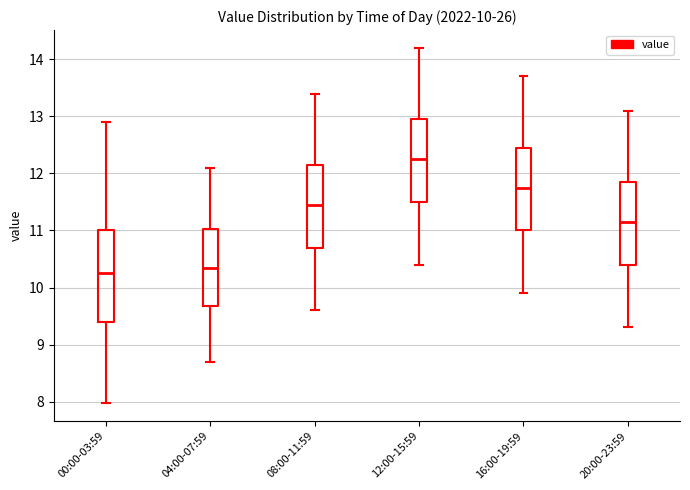

Comparing the boxes themselves (not the whiskers), which one is the tallest?

00:00-03:59